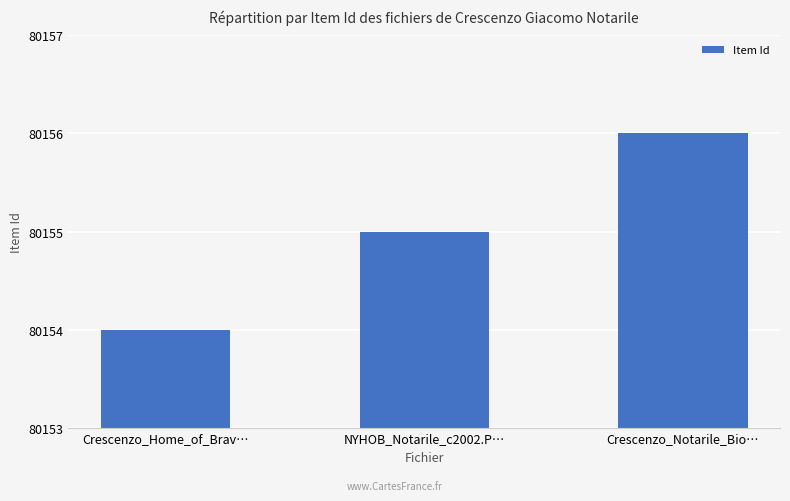

The value at Crescenzo_Notarile_Bio… is 139012. True or false?

False